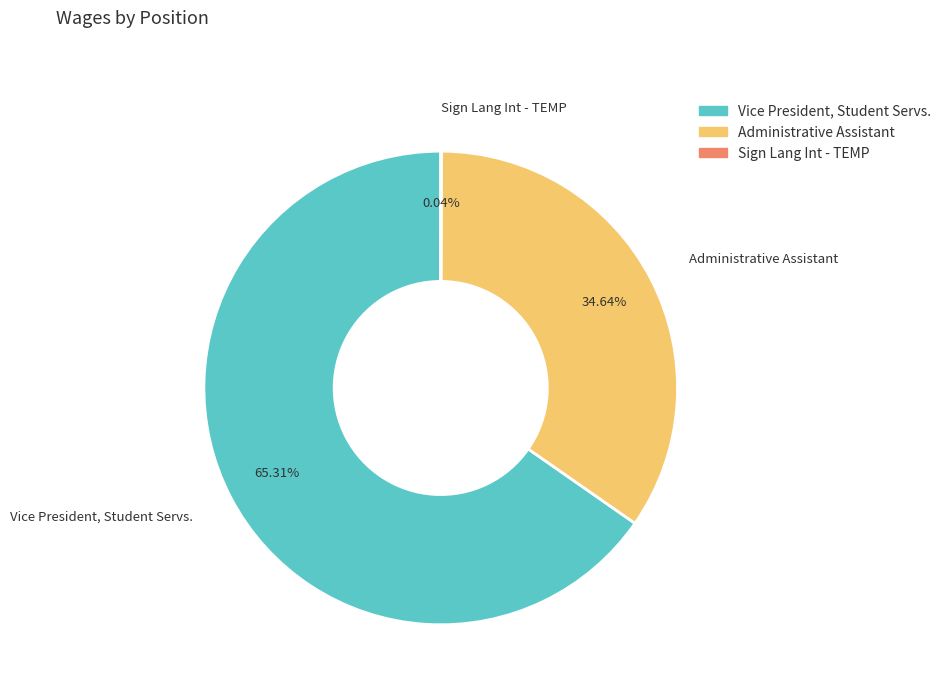

Is there any slice that represents more than half of the pie?

Yes